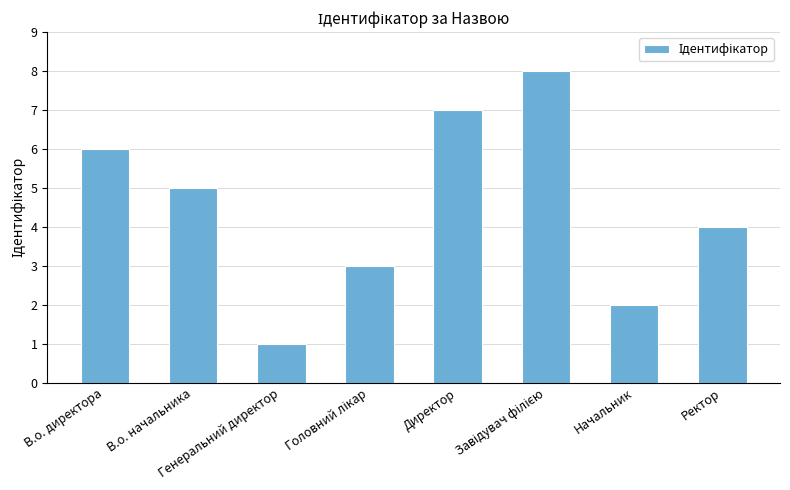

What is the sum of all values?

36